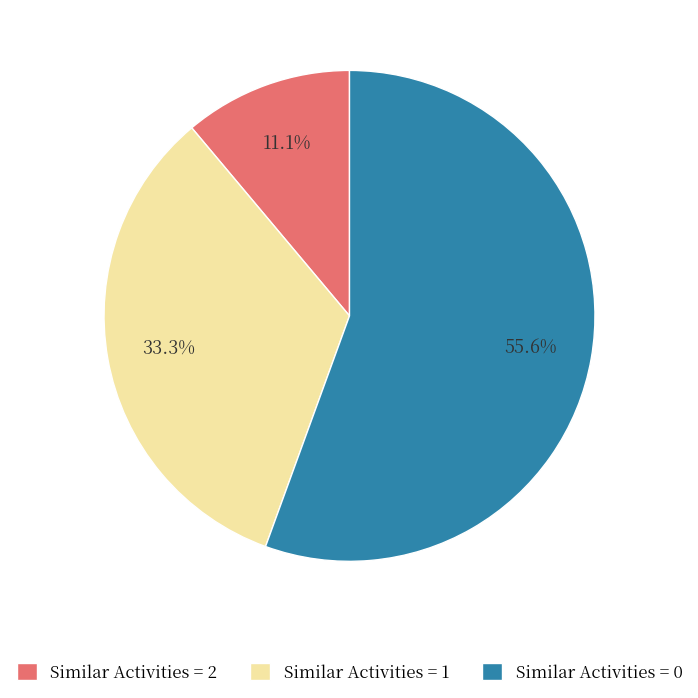

To the nearest percent, what is the average slice percentage?

33%